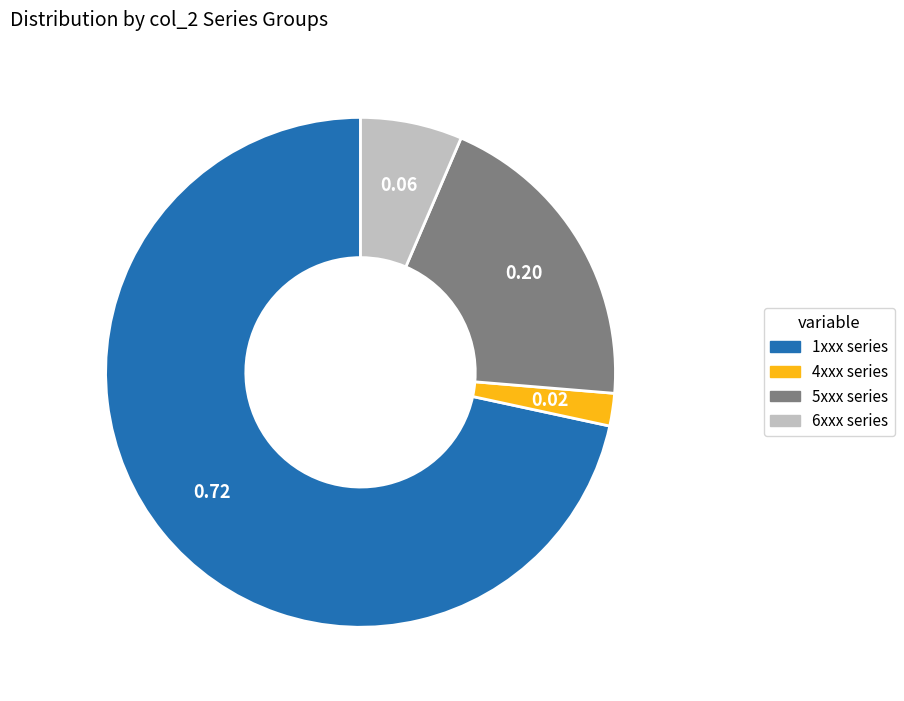

Is there a majority slice in this chart?

Yes